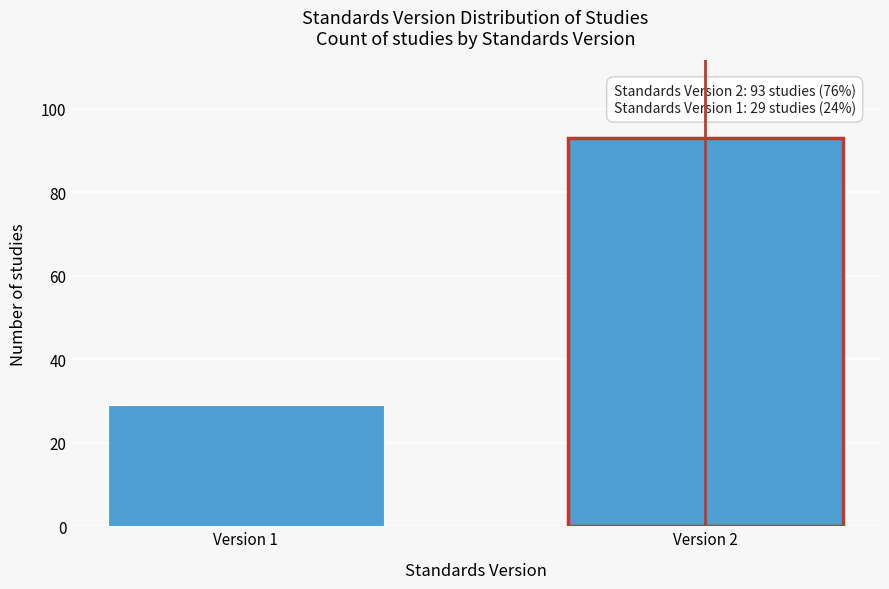

Reading right to left, transcribe all the data shown in this chart.

Version 2=93	Version 1=29